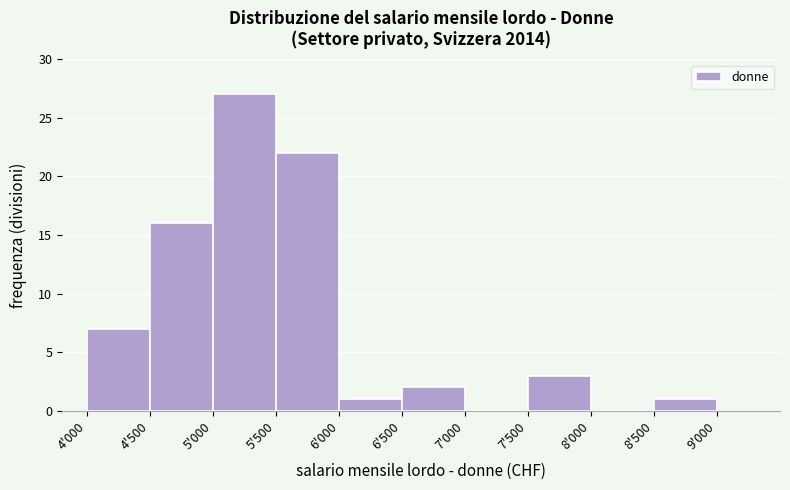

Reading left to right, transcribe all the data shown in this chart.

4'000=7	4'500=16	5'000=27	5'500=22	6'000=1	6'500=2	7'000=0	7'500=3	8'000=0	8'500=1